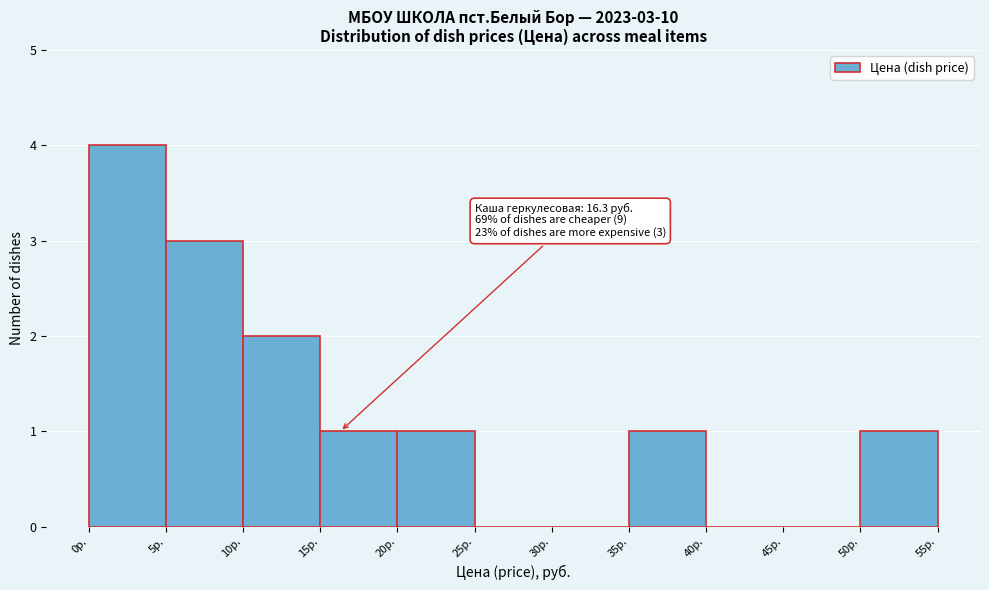

Which range on the x-axis has the tallest bar?

0 to 5